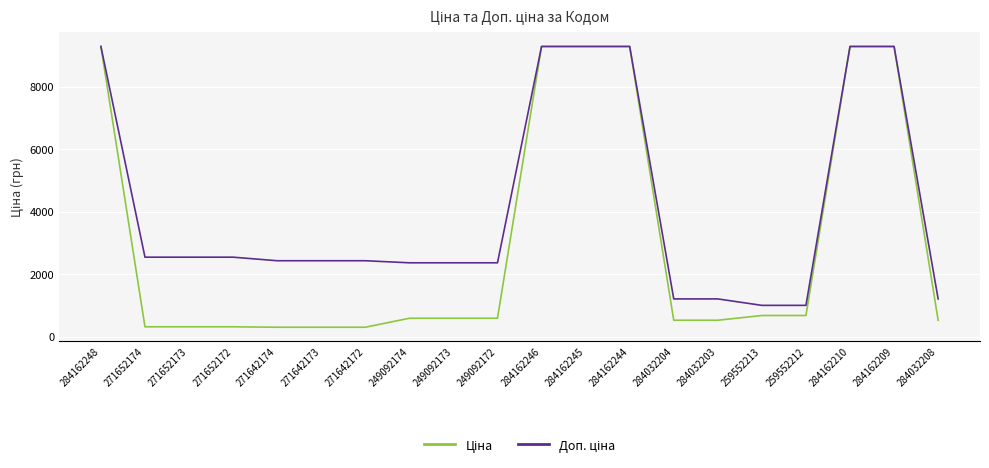

What is the total value across all series at 284162248?

18580.9